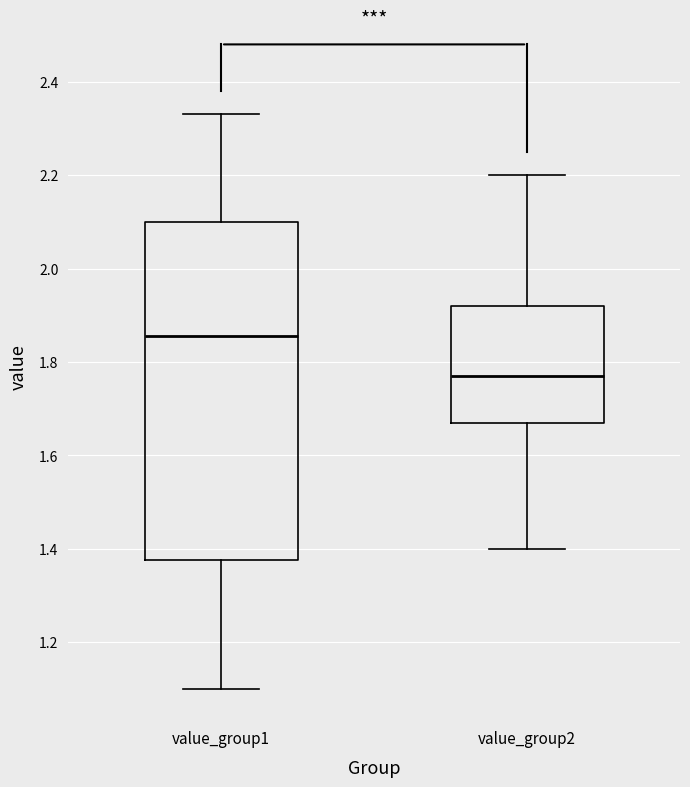

Which box has the lowest median line?

value_group2